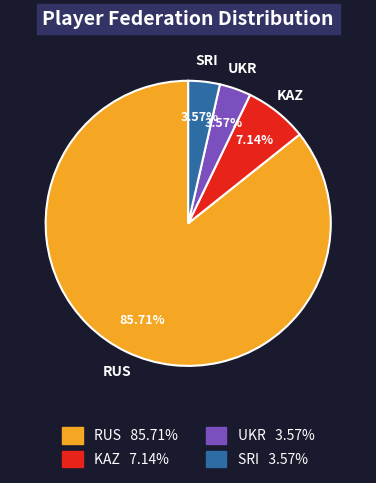

To the nearest percent, what portion does KAZ represent?

7%